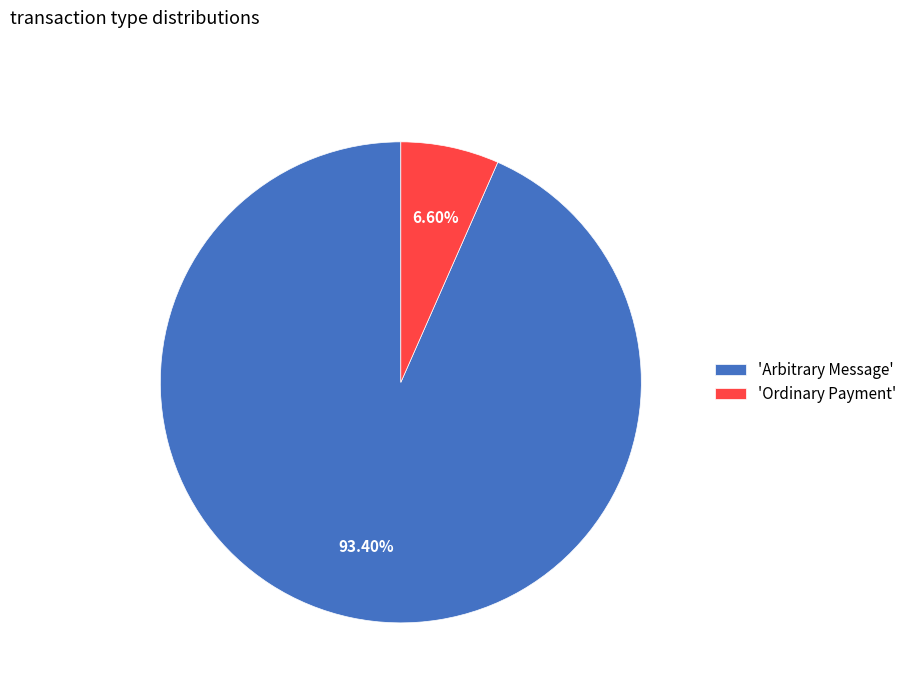

What is the majority slice?

'Arbitrary Message'